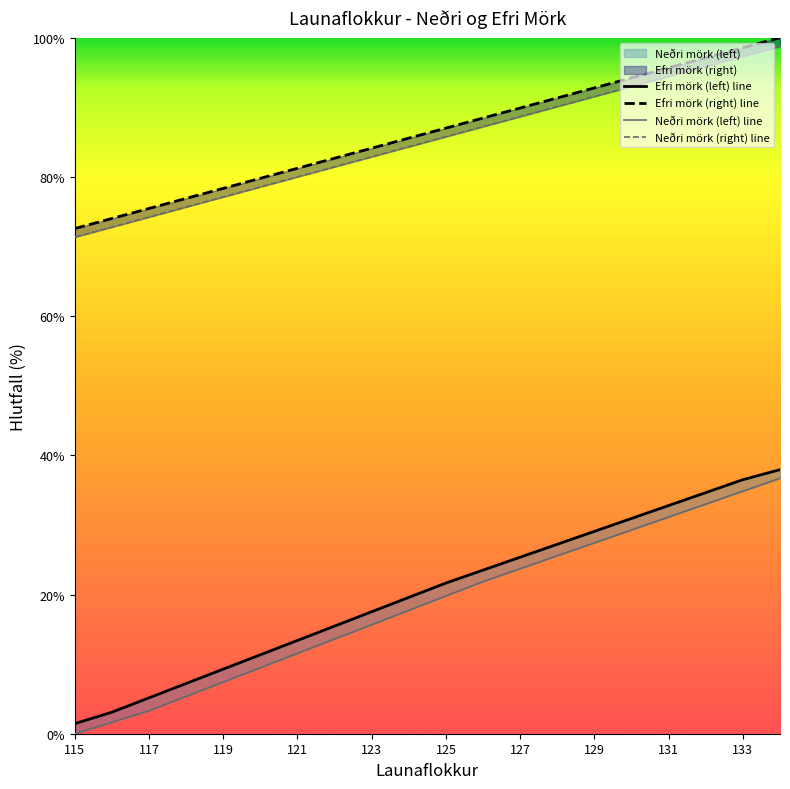

List the labels in order of Neðri mörk (right) value, largest first.

134, 133, 132, 131, 130, 129, 128, 127, 126, 125, 124, 123, 122, 121, 120, 119, 118, 117, 116, 115